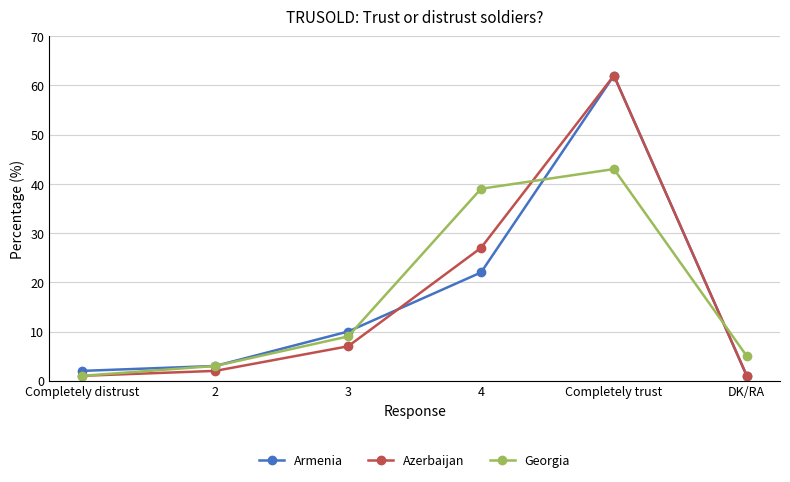

What is the label of the 5th point from the left?

Completely trust